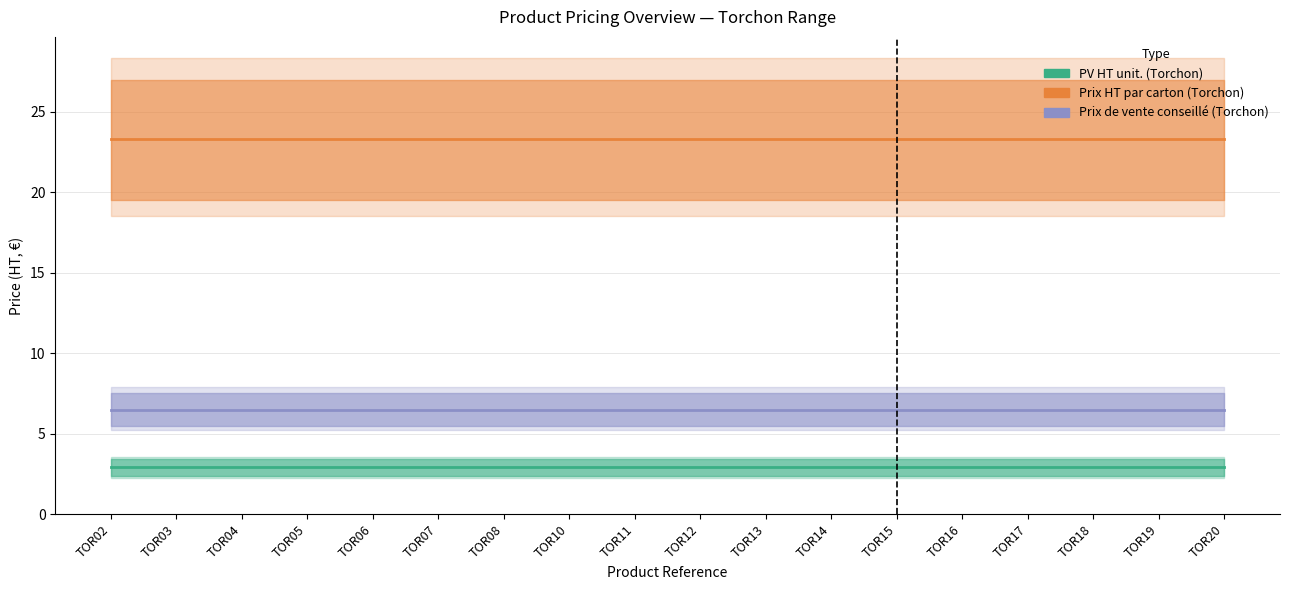

Which series has the largest total across all categories?

Prix HT par carton (Torchon)